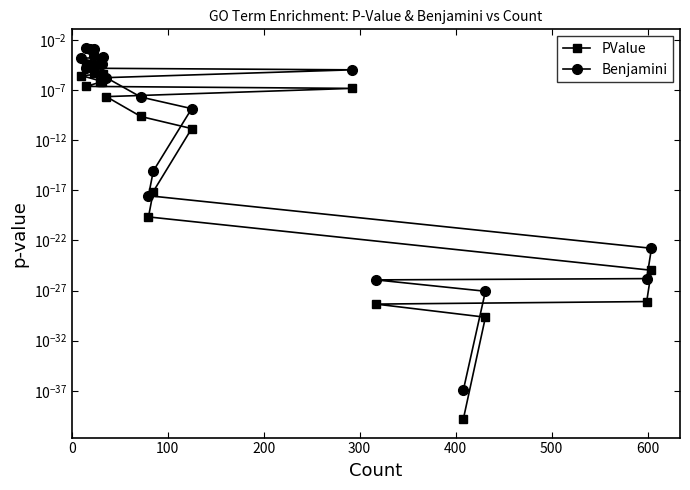

Is it true that Benjamini equals 0.0 at 100?

False